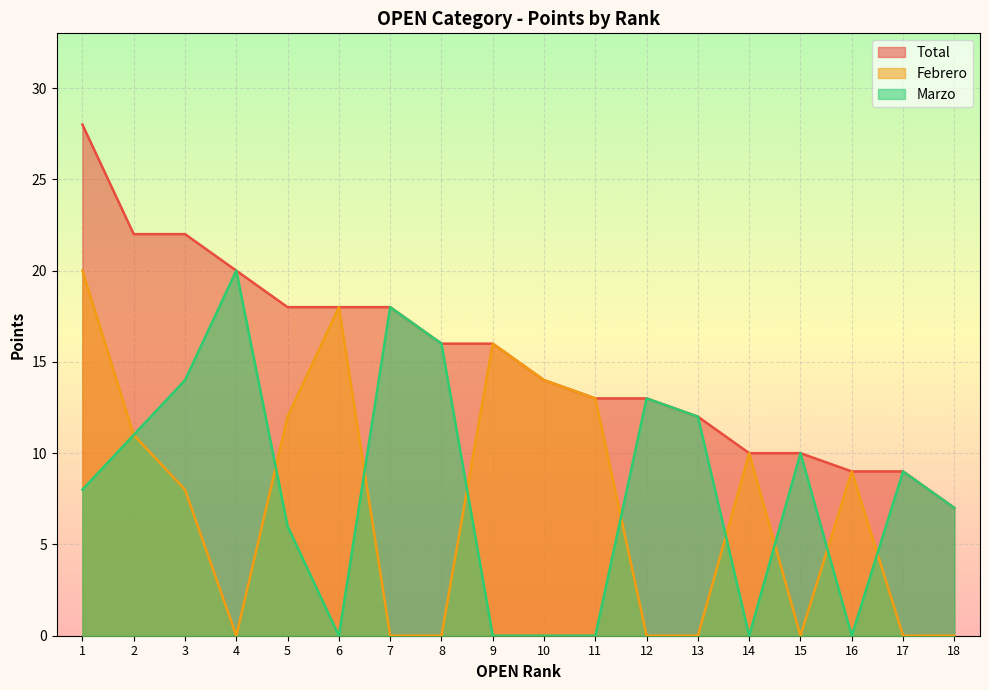

True or false: Marzo and Total intersect in this chart.

False